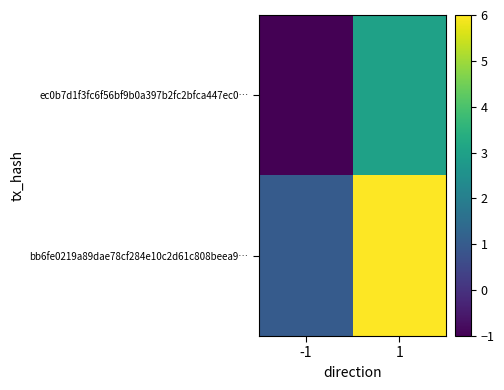

Reading right to left, what are all the values shown in this chart?

ec0b7d1f3fc6f56bf9b0a397b2fc2bfca447ec0…: 1=3	-1=-1
bb6fe0219a89dae78cf284e10c2d61c808beea9…: 1=6	-1=1